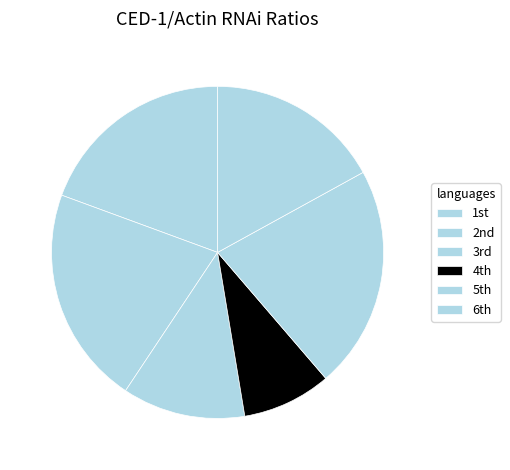

How many segments does this pie chart have?

6